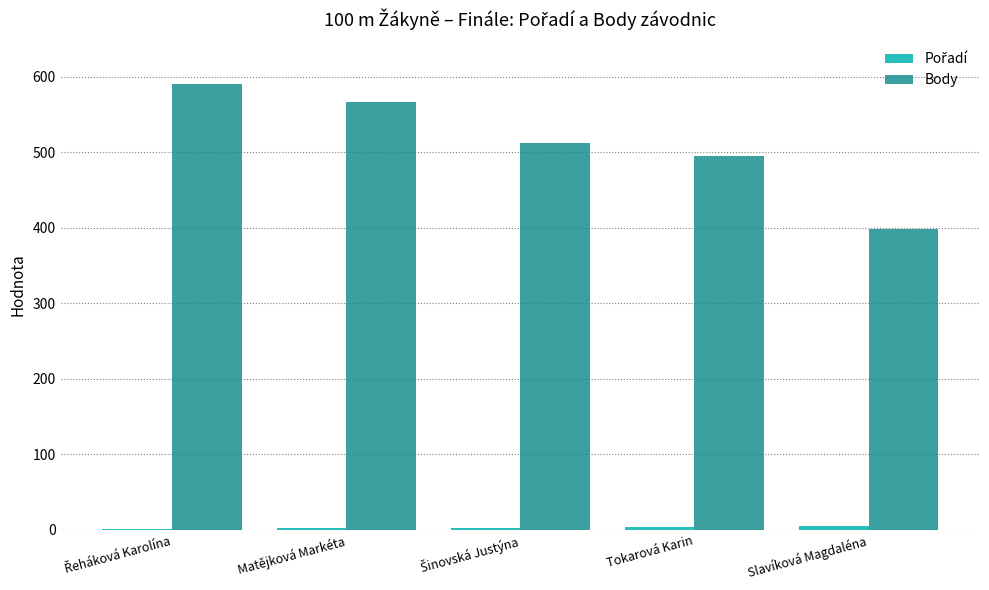

What is the total value across all series at Slavíková Magdaléna?

403